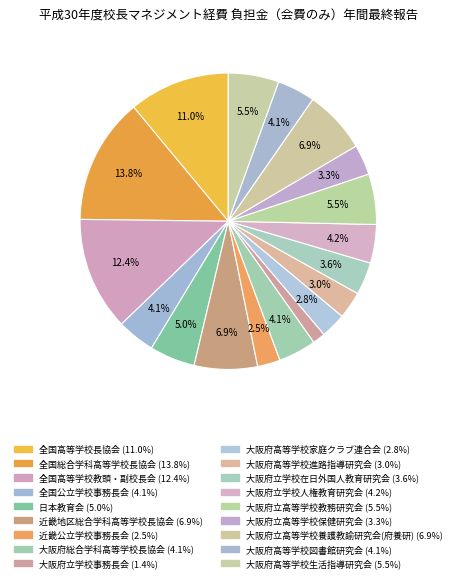

How many segments does this pie chart have?

18